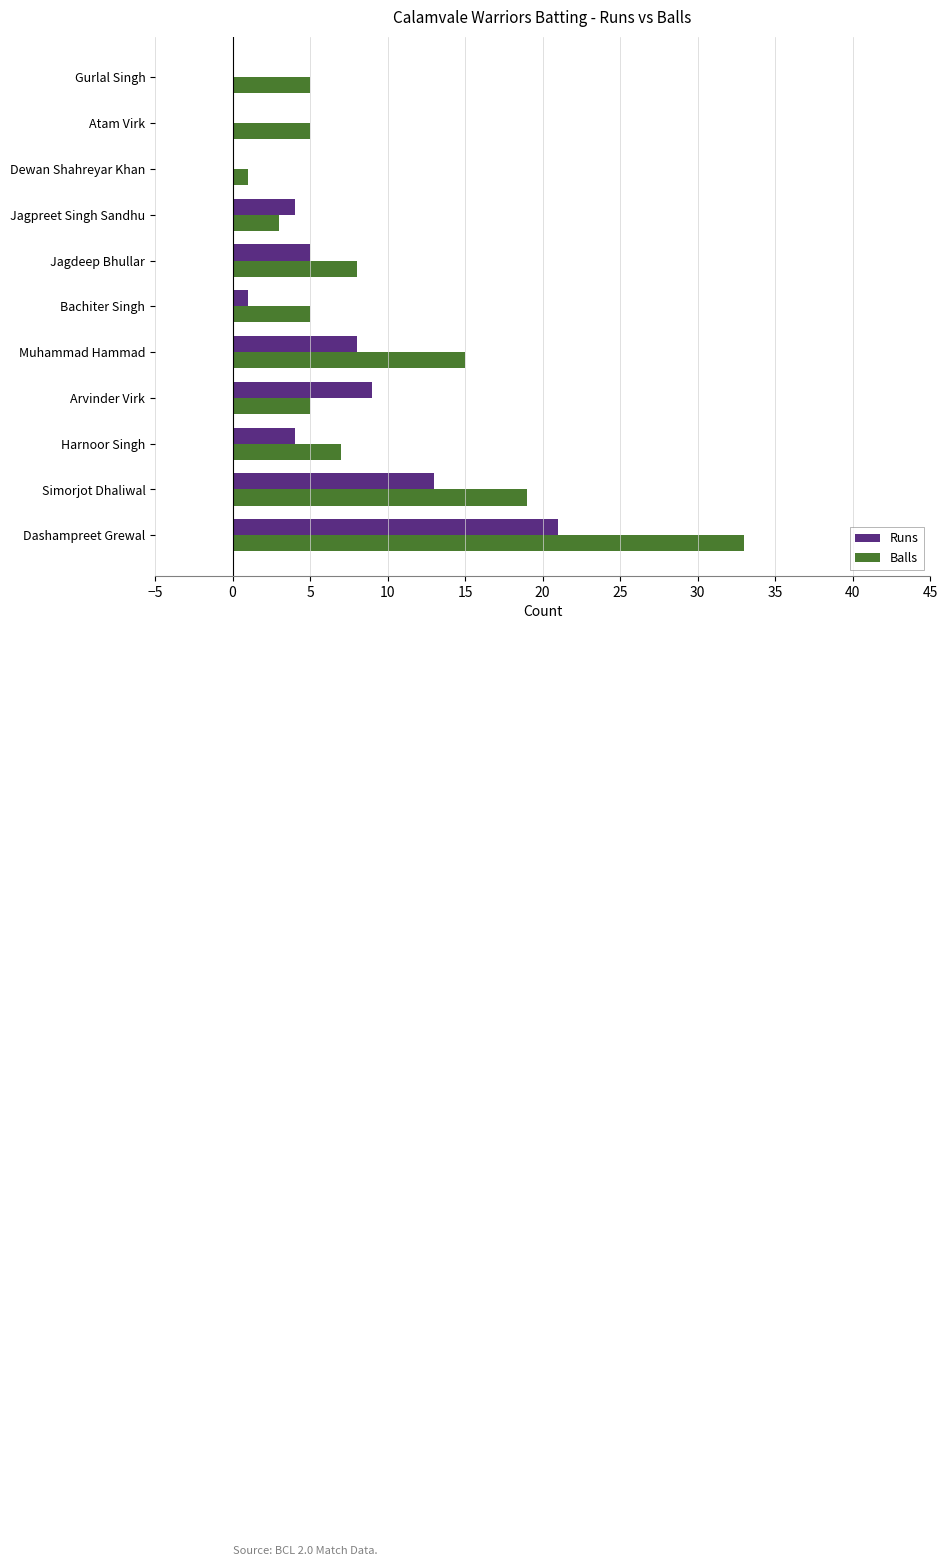

What is the sum of all Balls values?

106